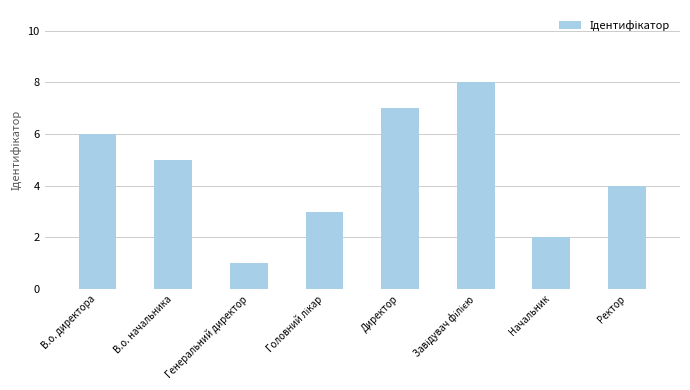

What is the difference between the second highest and second lowest values?

5